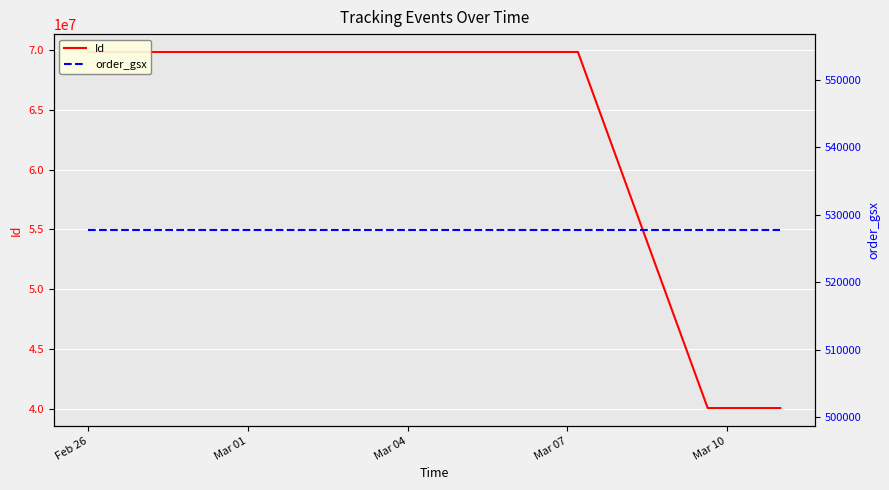

True or false: Id and order_gsx intersect in this chart.

False